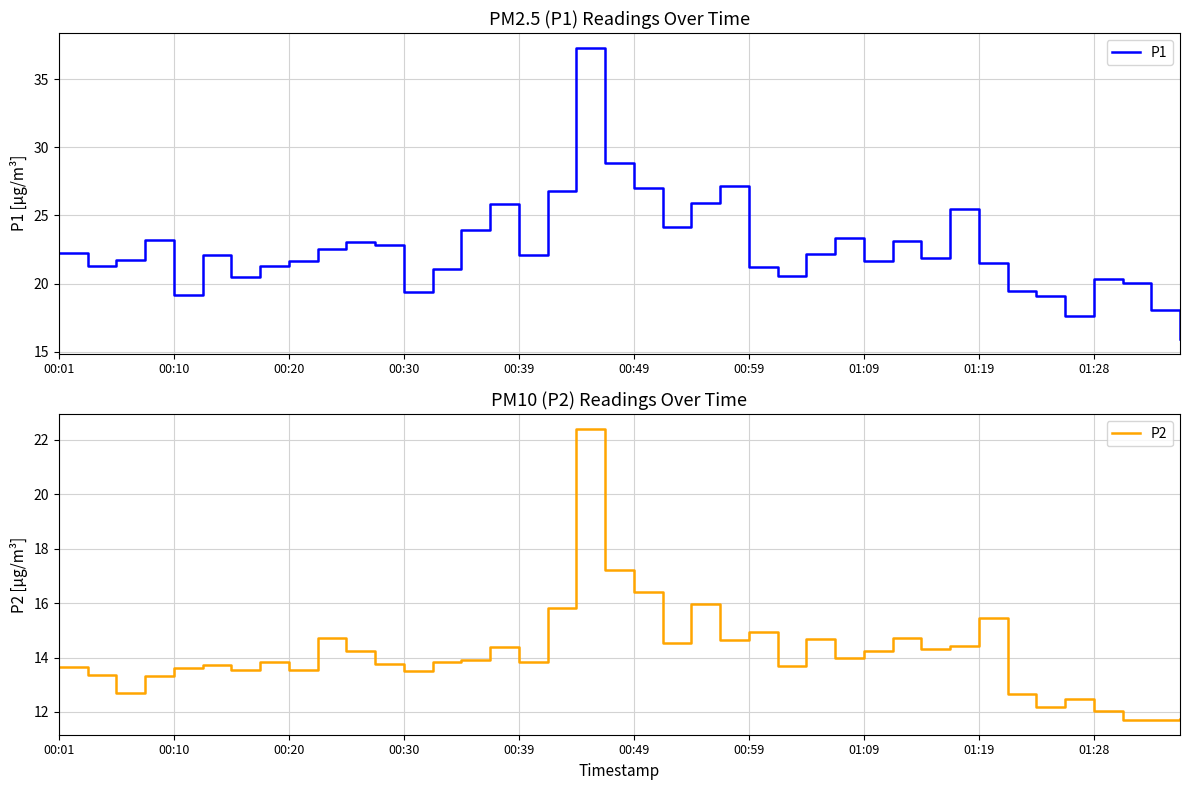

How many data points in P2 are above 13?

32